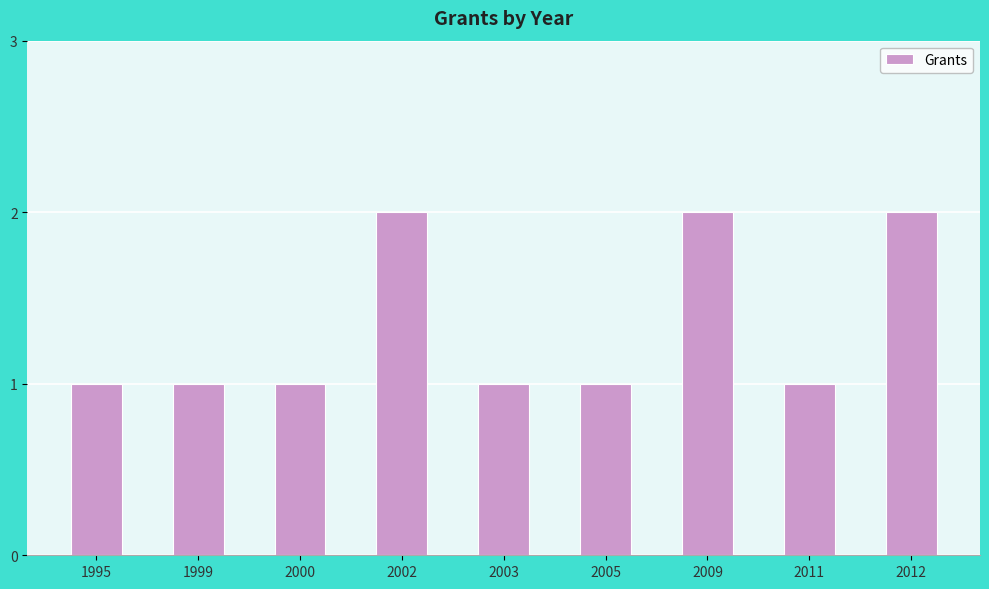

What is the sum of the values at 1999 and 2000?

2